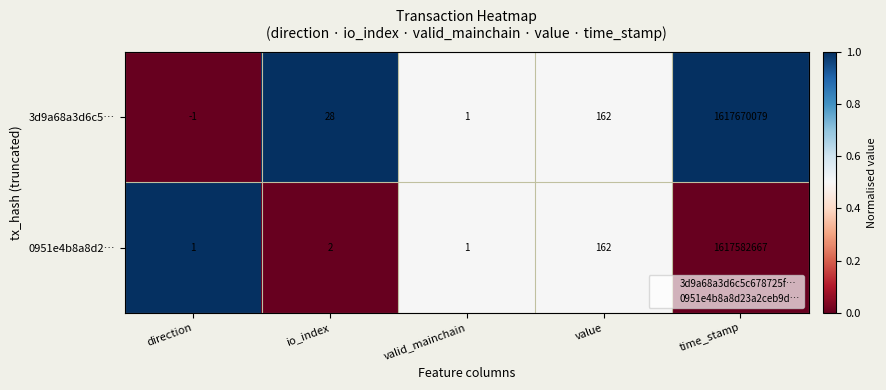

Reading left to right, what are all the values shown in this chart?

3d9a68a3d6c5…: -1	28	1	162	1617670079
0951e4b8a8d2…: 1	2	1	162	1617582667